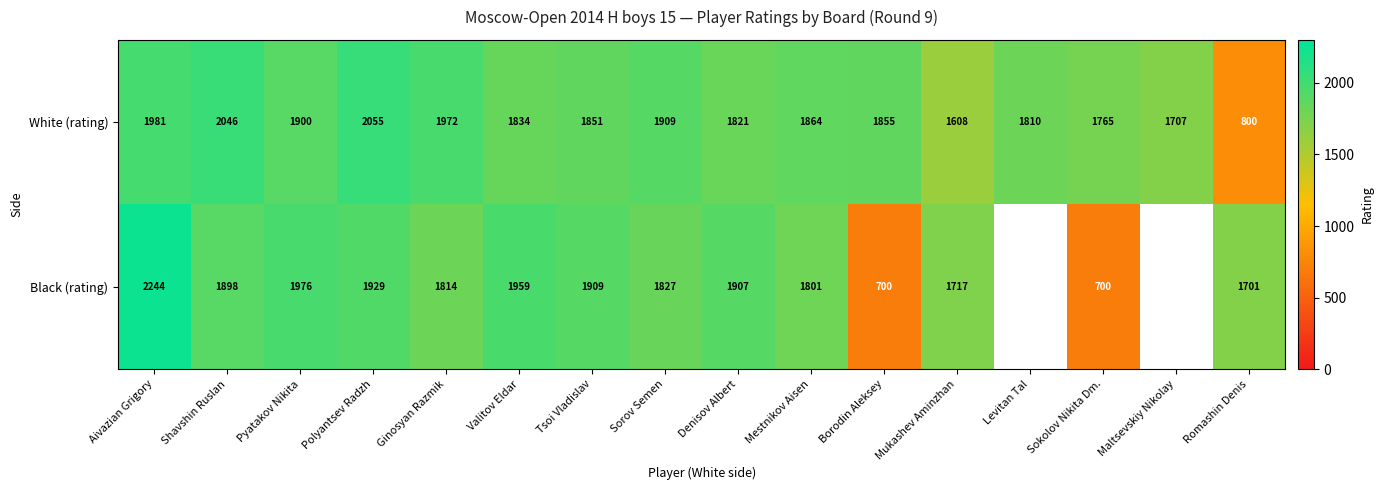

Rank the categories by White (rating) value from highest to lowest.

Polyantsev Radzh, Shavshin Ruslan, Aivazian Grigory, Ginosyan Razmik, Sorov Semen, Pyatakov Nikita, Mestnikov Aisen, Borodin Aleksey, Tsoi Vladislav, Valitov Eldar, Denisov Albert, Levitan Tal, Sokolov Nikita Dm., Maltsevskiy Nikolay, Mukashev Aminzhan, Romashin Denis